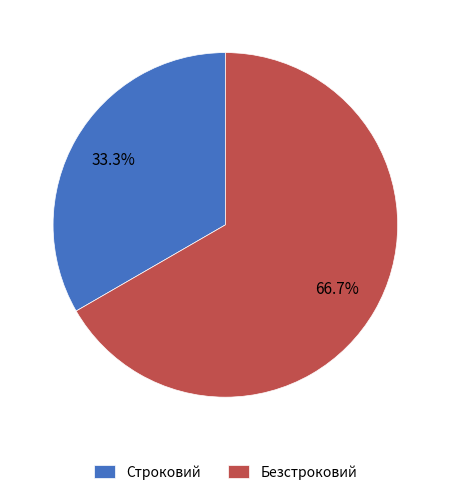

Combined, what portion of the pie is Строковий and Безстроковий?

100.0%